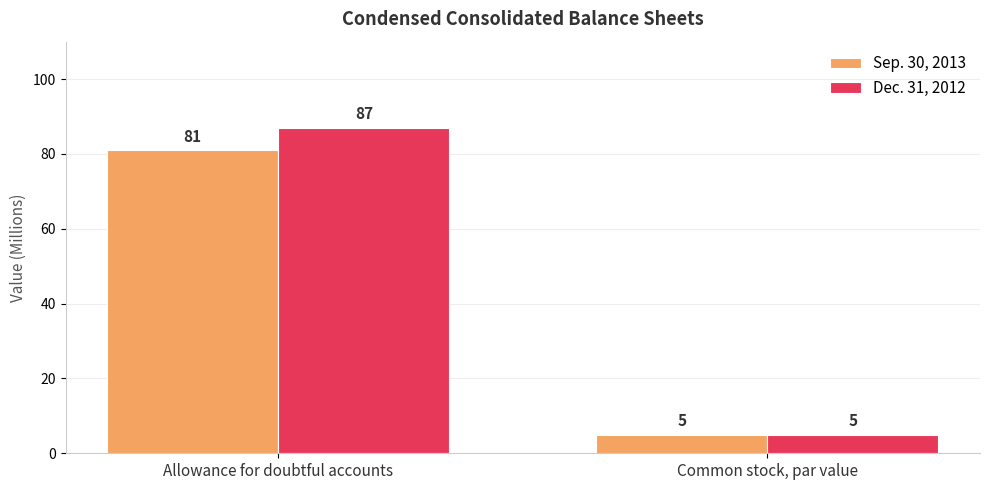

What is the value of the Sep. 30, 2013 bar at the 1st from the left?

81